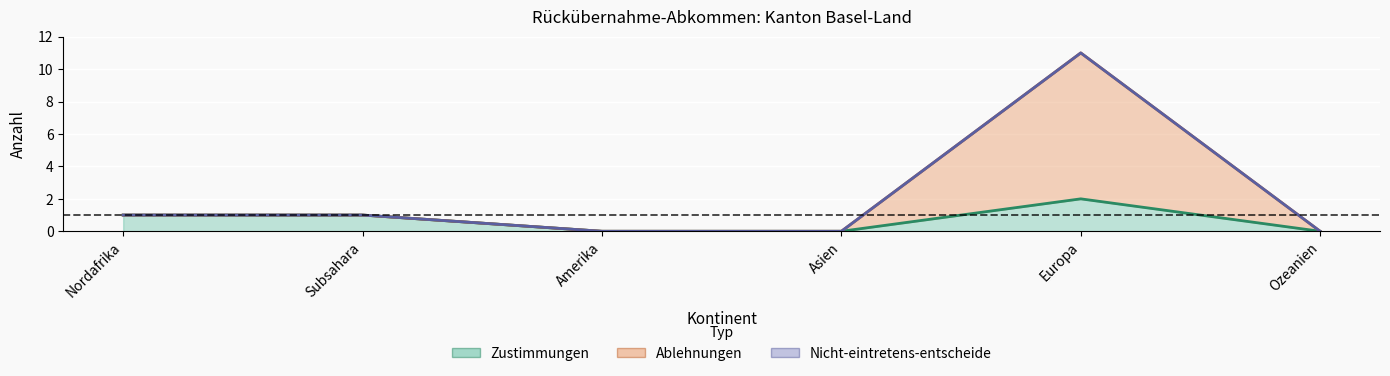

Which category has the lowest value in the Ablehnungen series?

Nordafrika